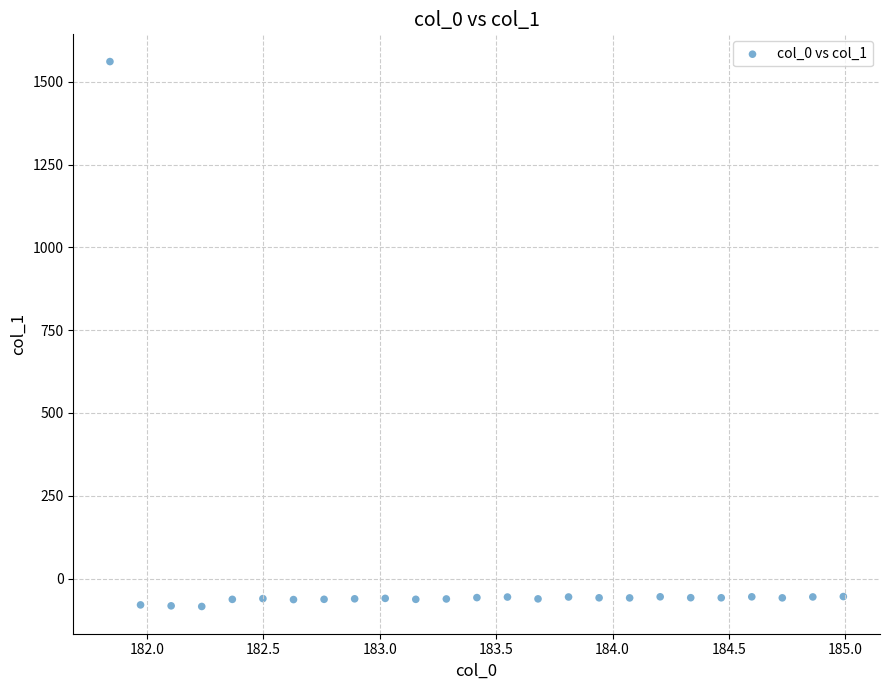

What is the range of Y values (max minus min)?

1645.1